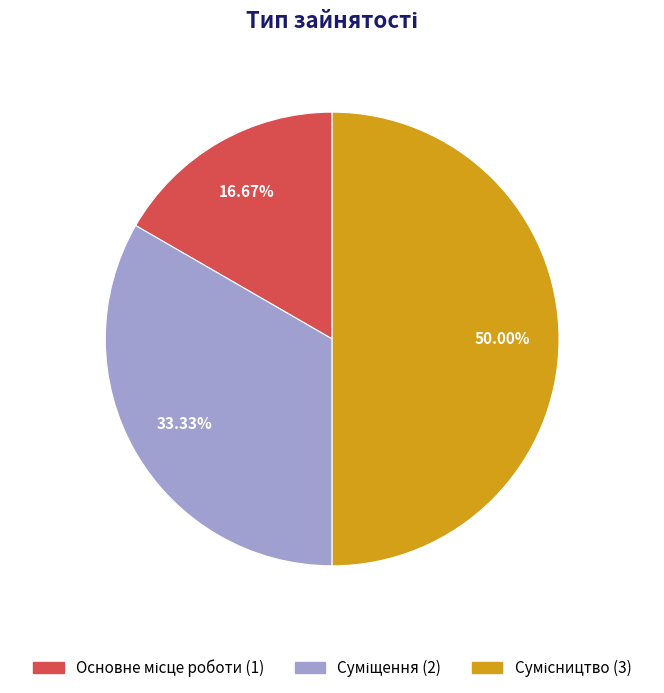

Count the number of slices in the pie.

3